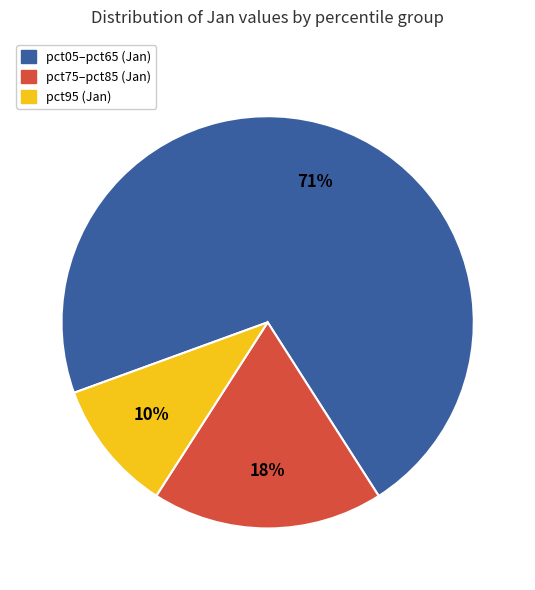

Is there any slice that represents more than half of the pie?

Yes